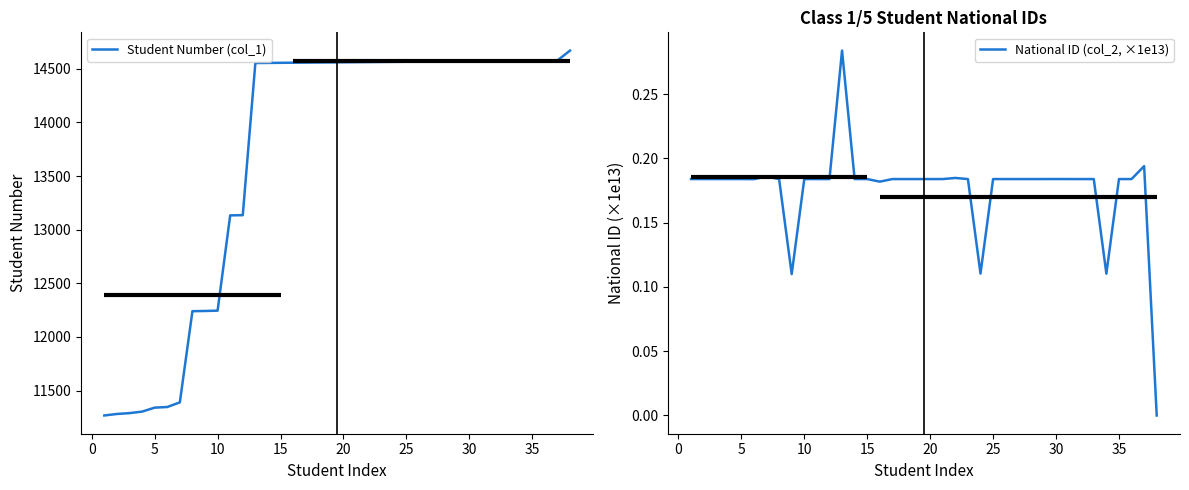

How many National ID (col_2, ×1e13) values are between 0 and 1?

38